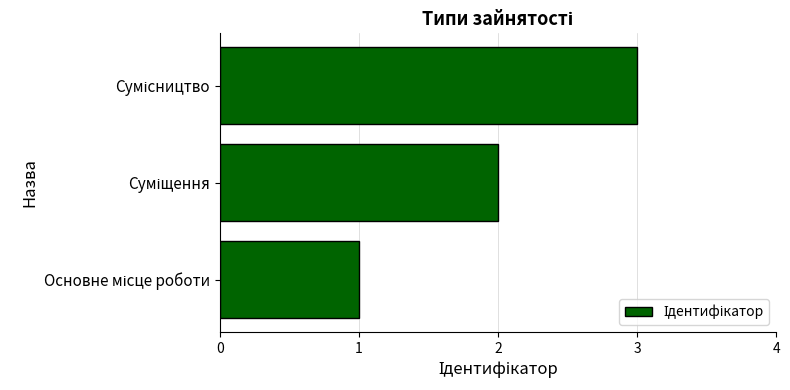

What is the sum of all values?

6